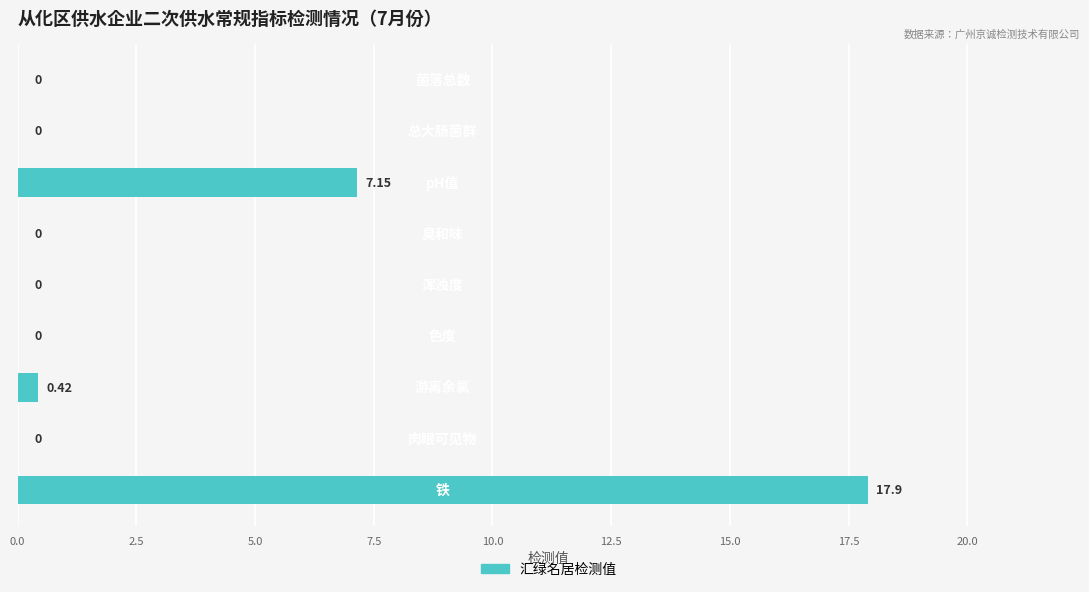

Count the number of categories in the chart.

9